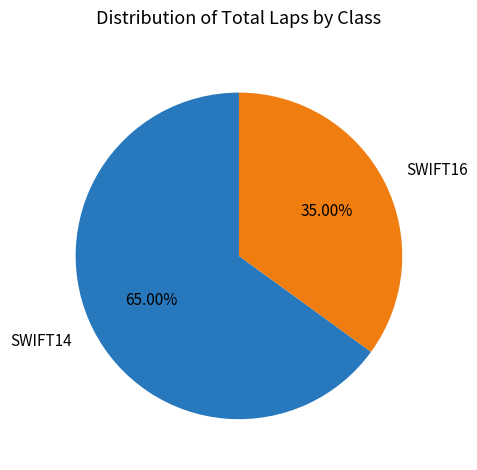

To the nearest percent, what is the average slice percentage?

50%